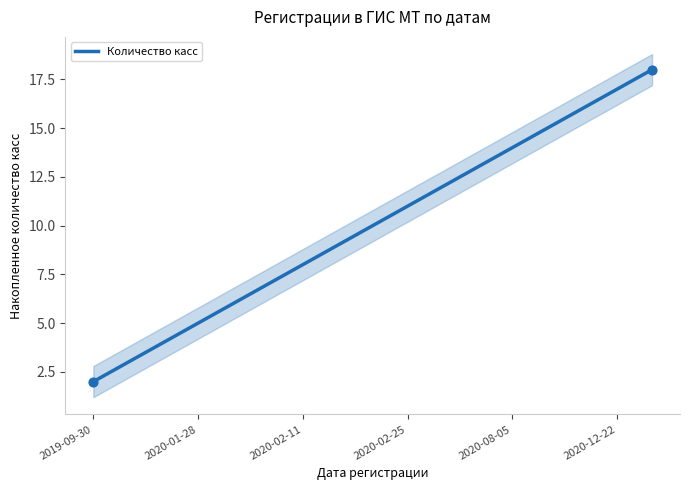

The Количество касс series shows 11 at 2020-02-25. True or false?

True